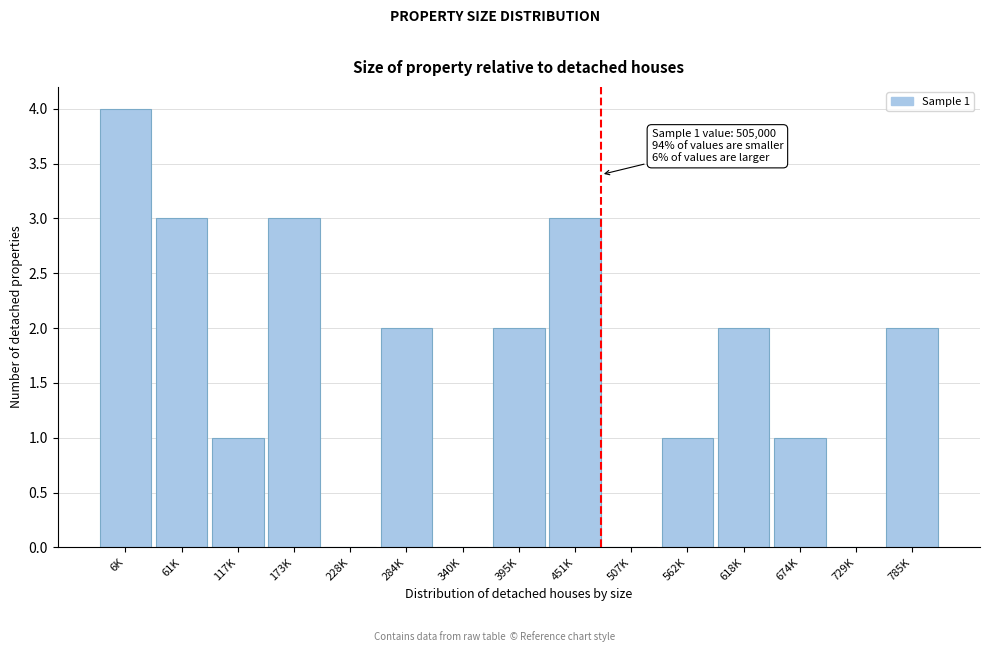

Reading right to left, what are all the values shown in this chart?

785K=2	729K=0	674K=1	618K=2	562K=1	507K=0	451K=3	395K=2	340K=0	284K=2	228K=0	173K=3	117K=1	61K=3	6K=4